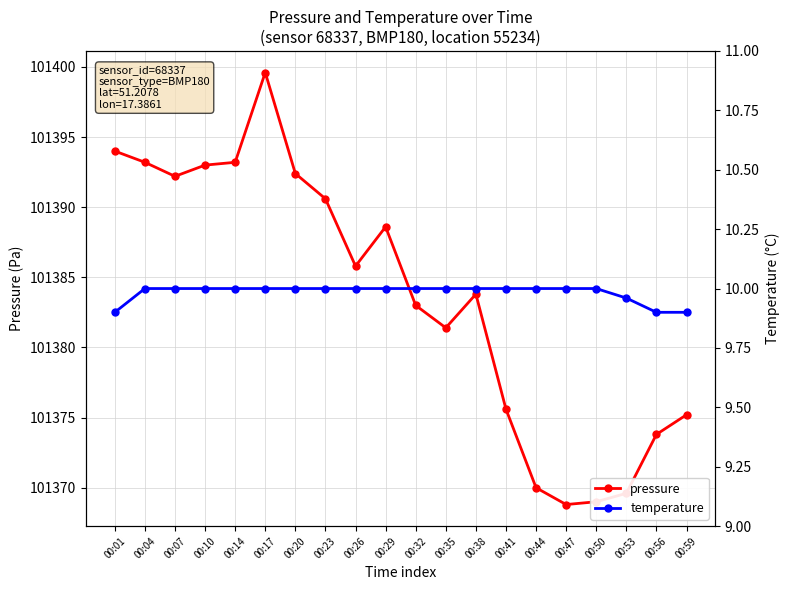

What are all the series names shown in the legend?

pressure, temperature